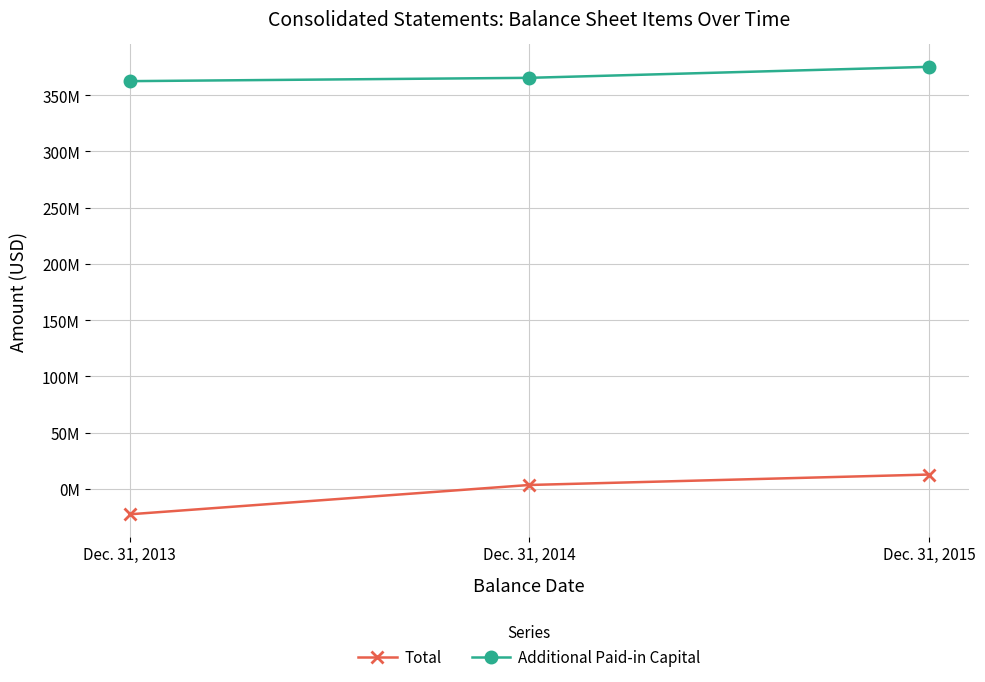

What is the total value across all series at Dec. 31, 2015?

387891000